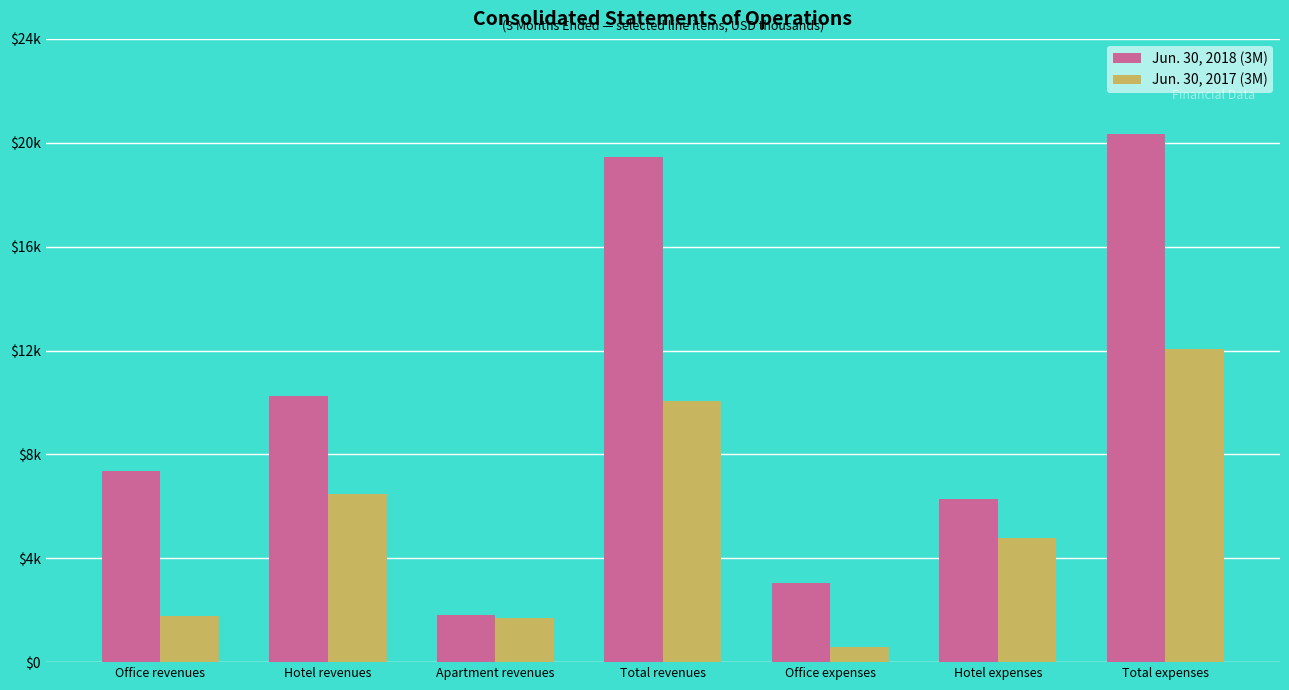

Is it true that Jun. 30, 2018 (3M) equals 13111 at Office revenues?

False